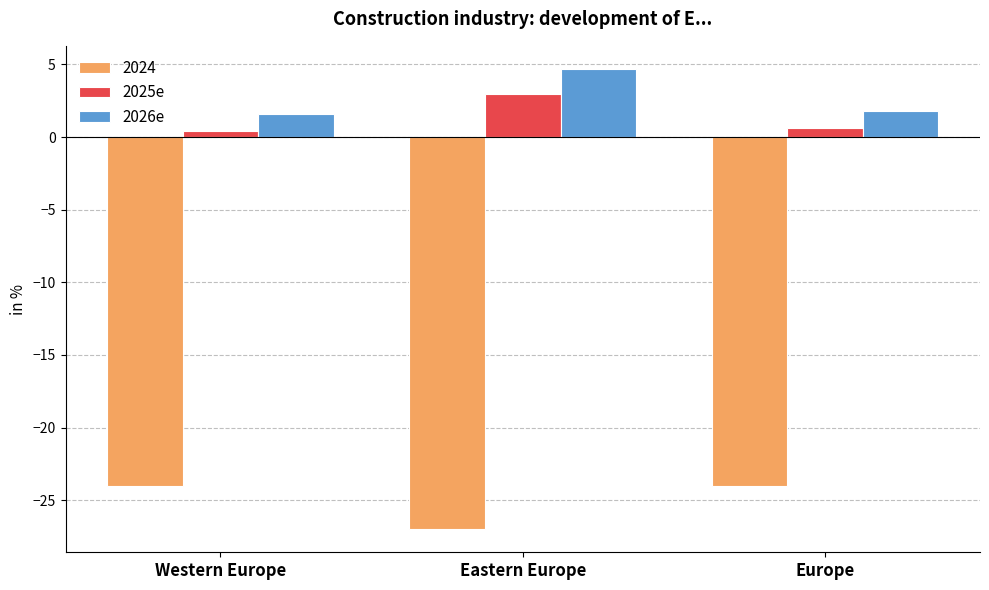

What is the average value of the 2025e series?

1.3